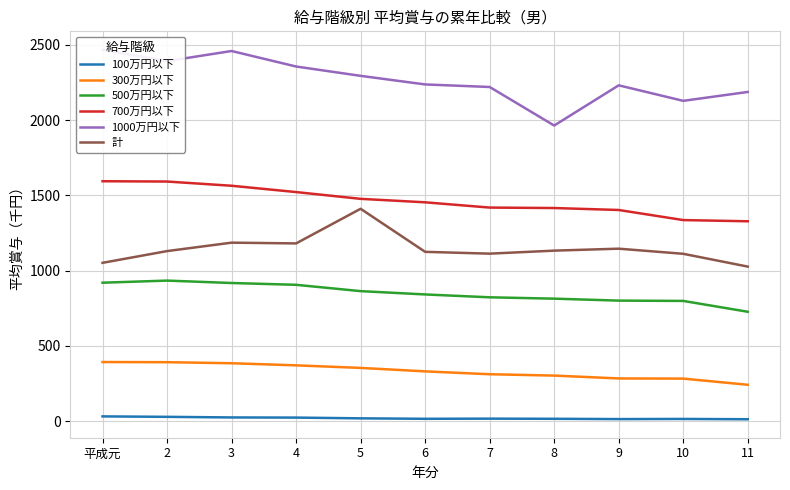

What is the difference between the 計 values at 2 and 5?

281